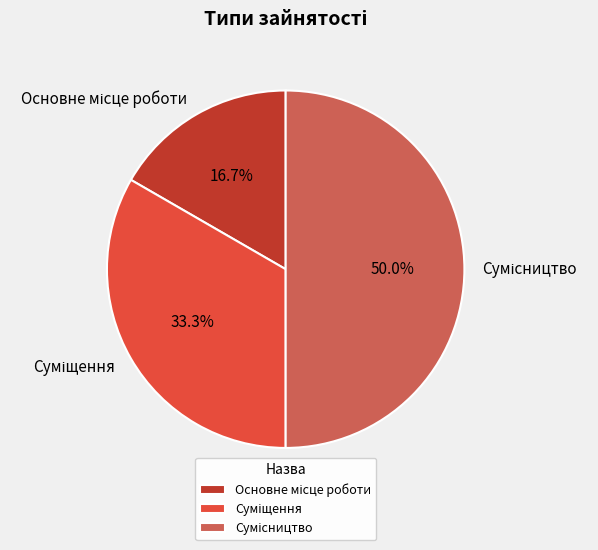

How many slices are in this pie chart?

3